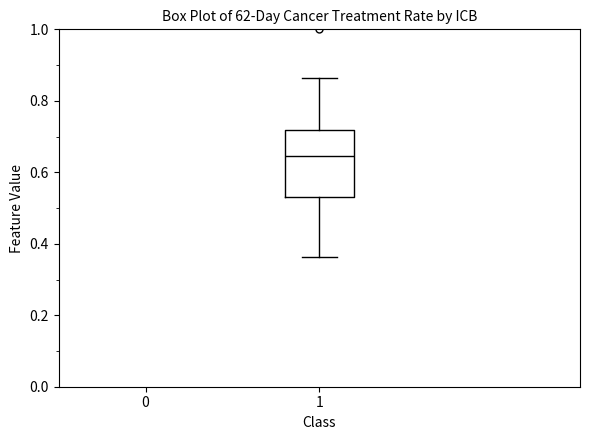

Where does the lower whisker of the box at x = 1 end on the y-axis? The values are not printed on the chart, so give them approximately, as read against the axis.

0.36